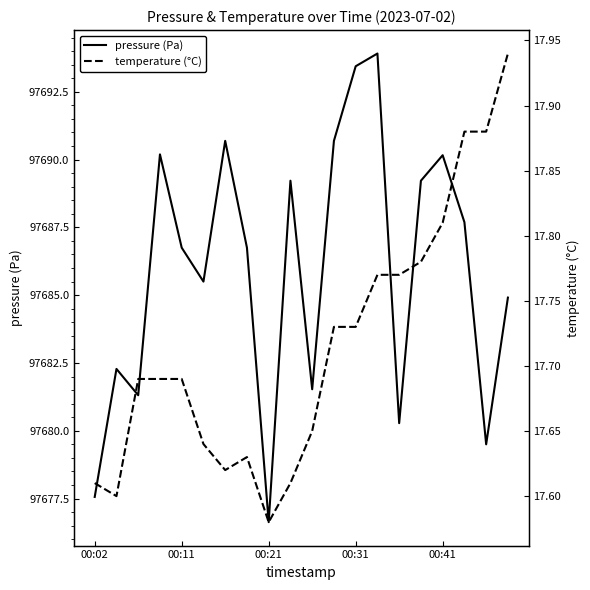

What is the maximum value for pressure (Pa)?

97693.9